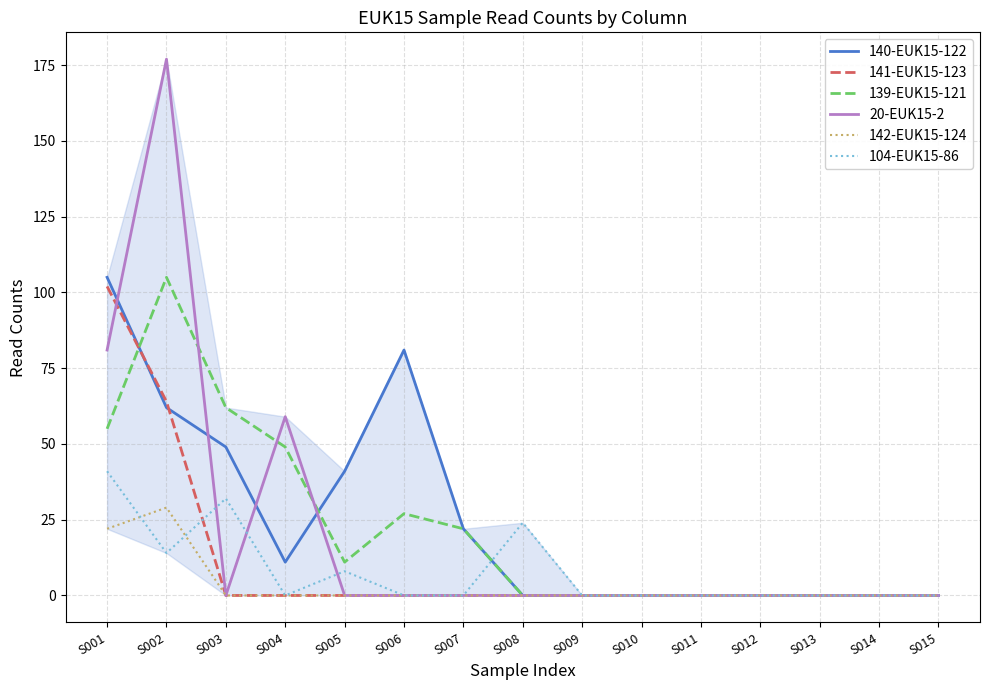

Reading right to left, list all the values displayed in this chart.

140-EUK15-122: 0	0	0	0	0	0	0	0	22	81	41	11	49	62	105
141-EUK15-123: 0	0	0	0	0	0	0	0	0	0	0	0	0	64	102
139-EUK15-121: 0	0	0	0	0	0	0	0	22	27	11	49	62	105	55
20-EUK15-2: 0	0	0	0	0	0	0	0	0	0	0	59	0	177	81
142-EUK15-124: 0	0	0	0	0	0	0	0	0	0	0	0	0	29	22
104-EUK15-86: 0	0	0	0	0	0	0	24	0	0	8	0	32	14	41